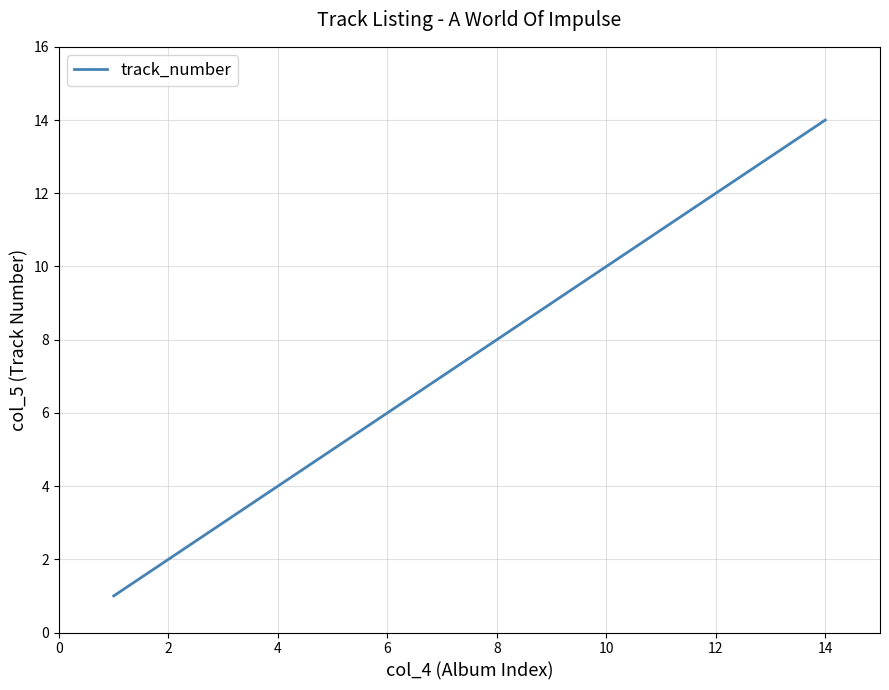

Does the chart display data point markers on the line(s)?

No